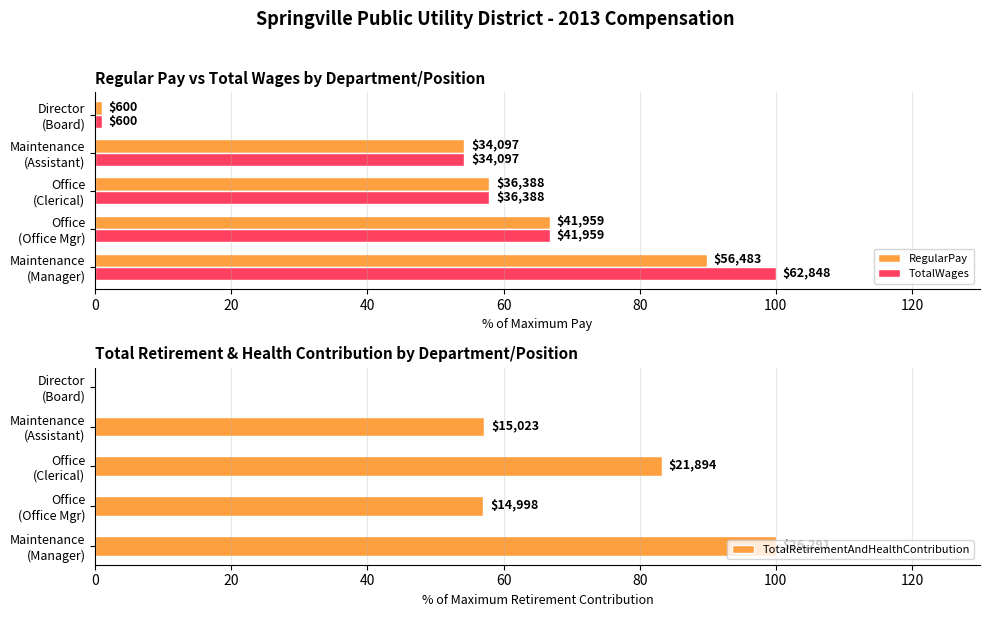

At Office (Clerical), list the series in order from largest to smallest.

TotalRetirementAndHealthContribution, RegularPay, TotalWages